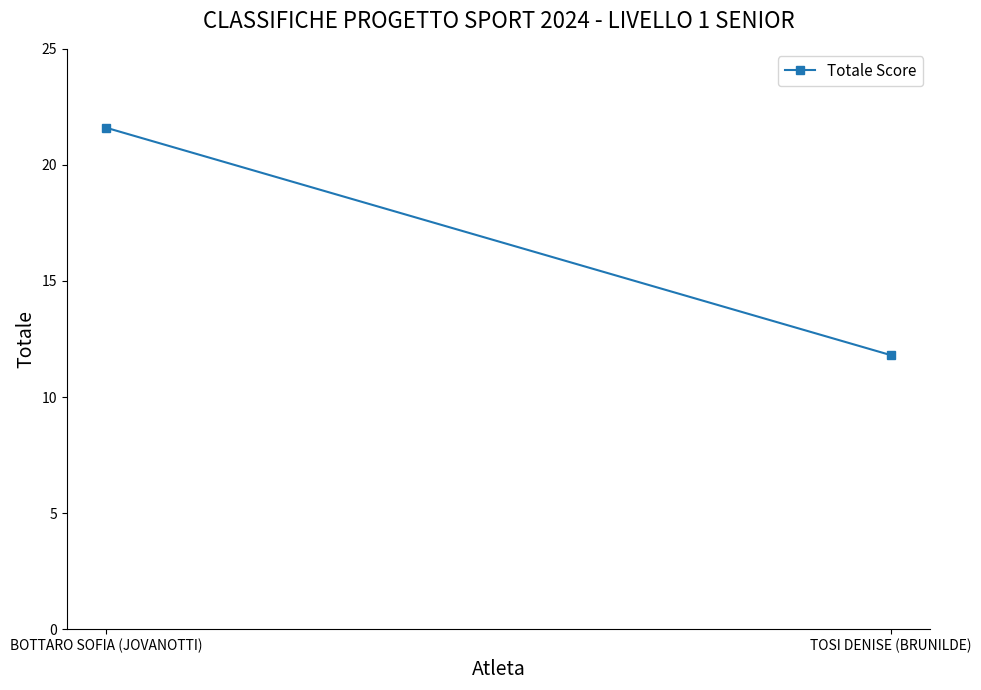

Reading left to right, what are all the values shown in this chart?

BOTTARO SOFIA (JOVANOTTI)=21.6	TOSI DENISE (BRUNILDE)=11.8